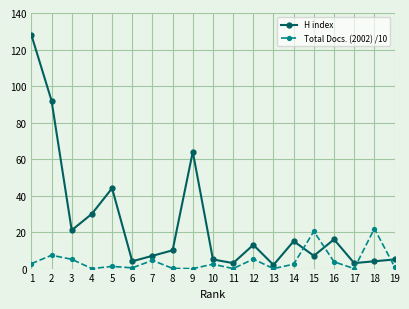

List the series in order of their peak value, highest first.

H index, Total Docs. (2002) /10